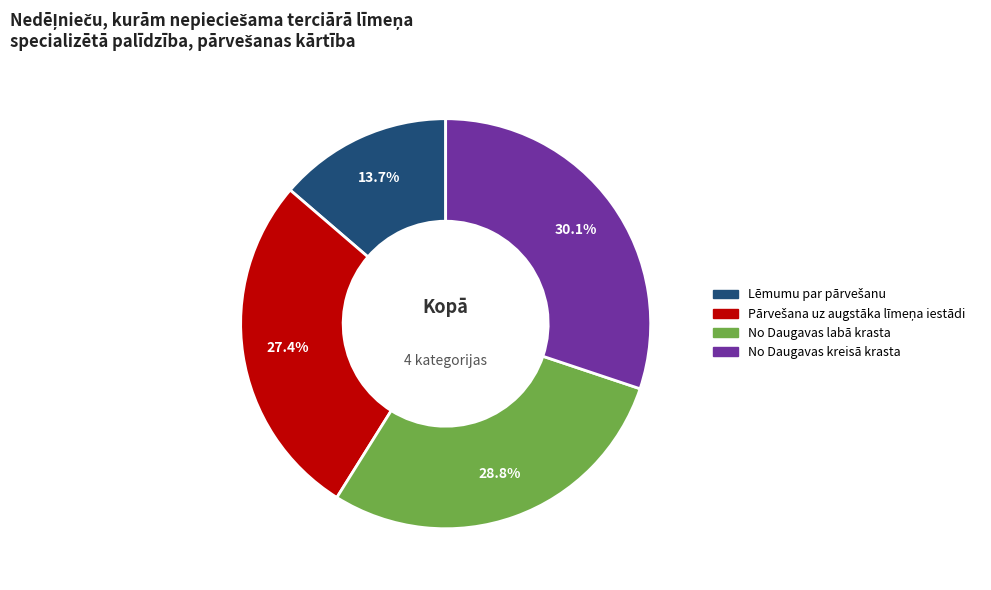

Is there any slice that represents more than half of the pie?

No